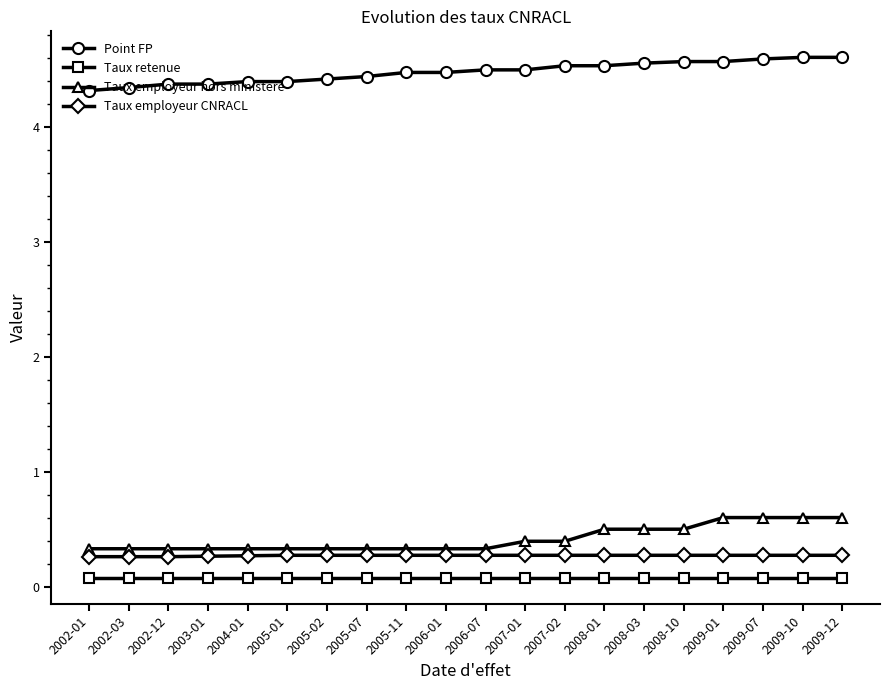

True or false: Taux employeur hors ministere and Taux retenue intersect in this chart.

False